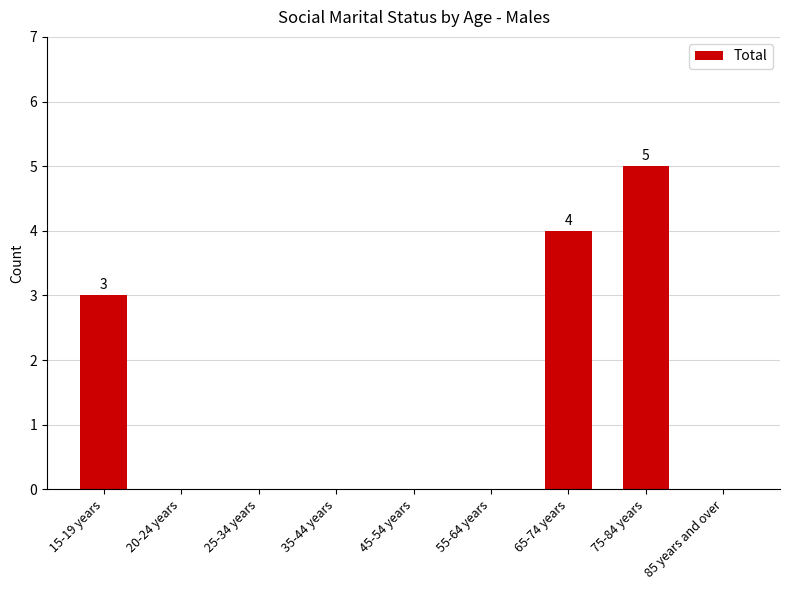

Where is the data nearest to the value 2?

15-19 years